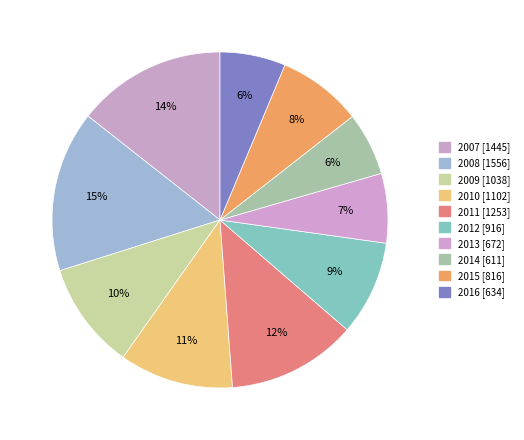

To the nearest percent, what is the difference between the largest and smallest slice percentages?

9%